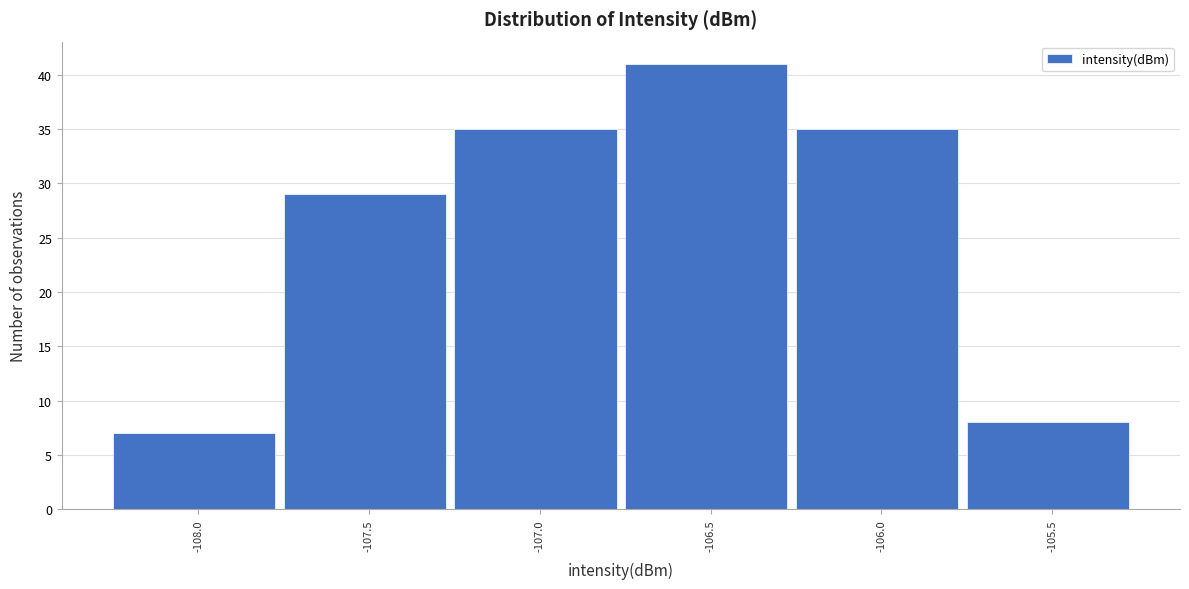

Reading left to right, list all the values displayed in this chart.

-108.0=7	-107.5=29	-107.0=35	-106.5=41	-106.0=35	-105.5=8